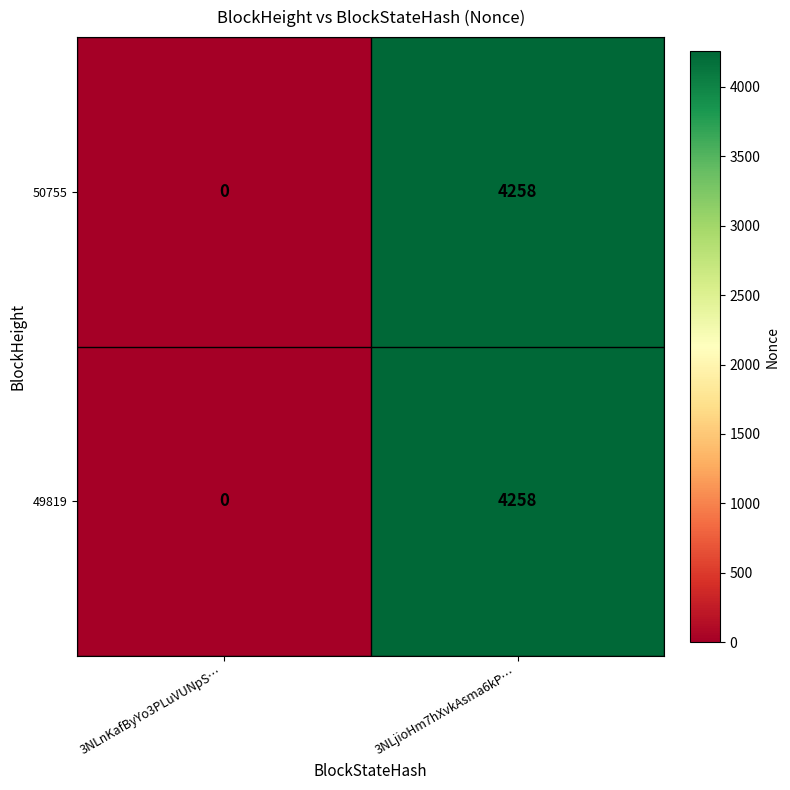

Which label corresponds to the largest value in the chart?

3NLjioHm7hXvkAsma6kP…